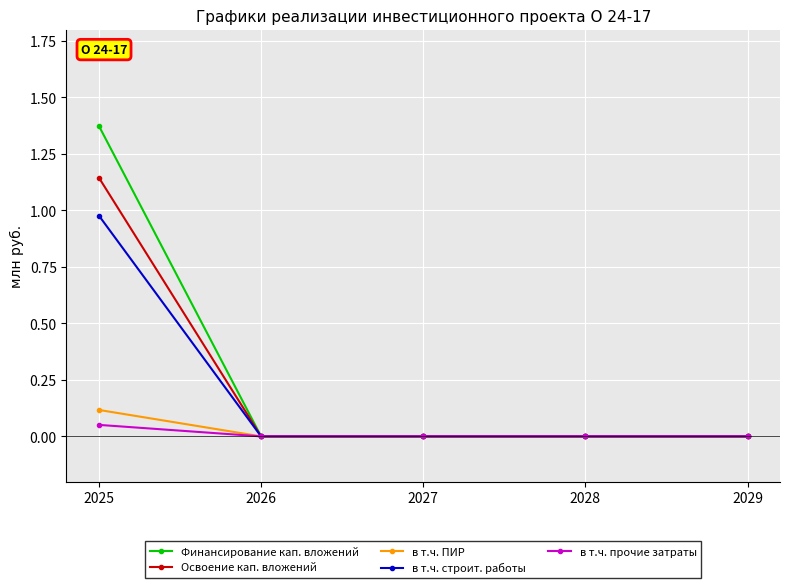

True or false: Финансирование кап. вложений has a value of -0.5 at 2027.

False